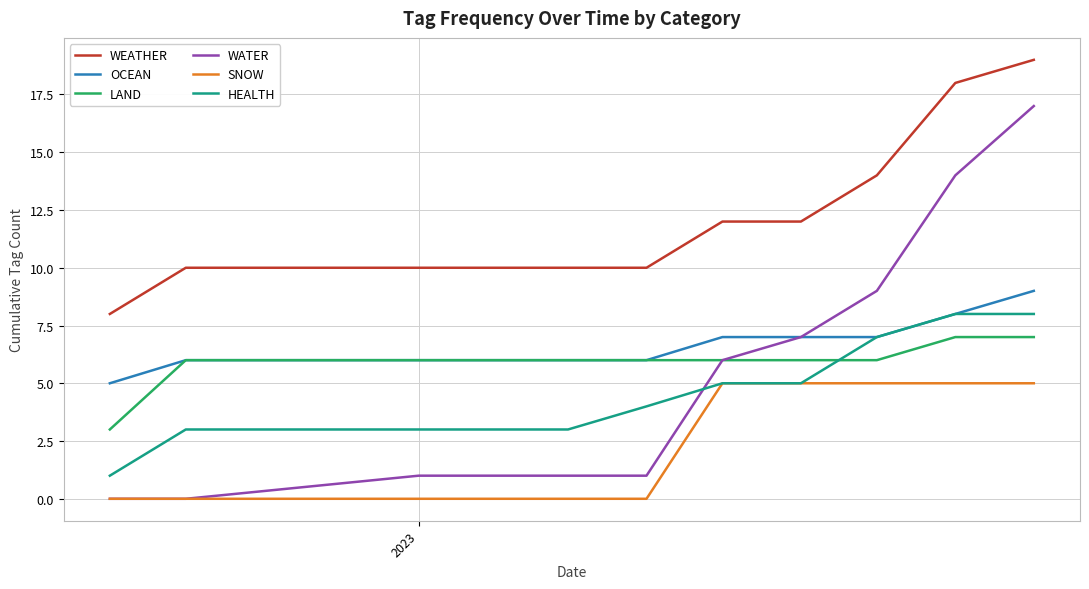

What is the highest value of the LAND series?

7